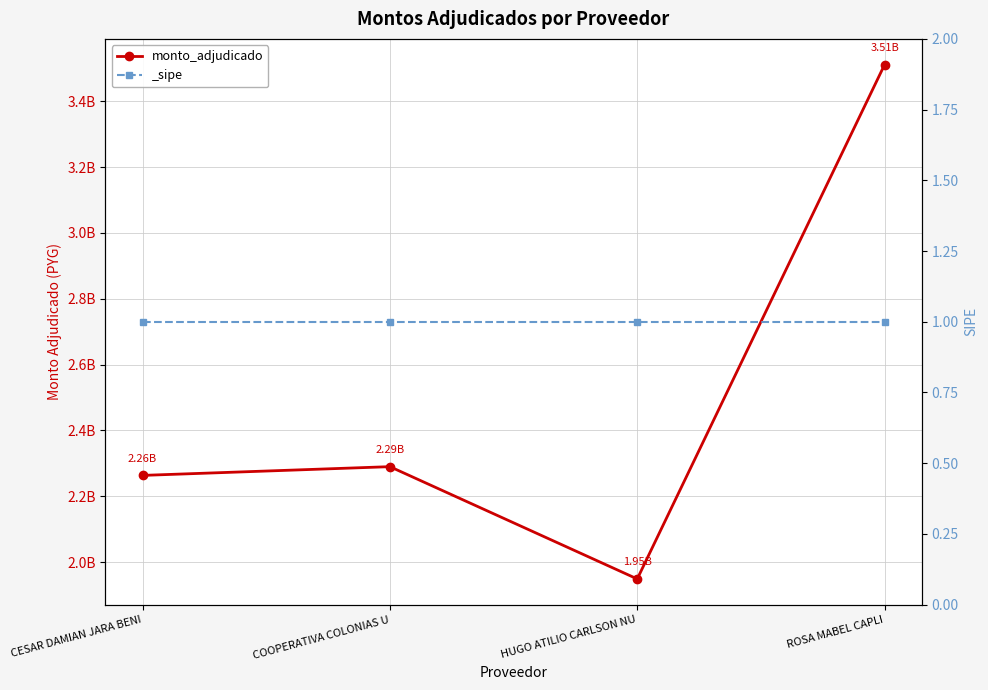

Rank the categories by value from highest to lowest.

ROSA MABEL CAPLI, COOPERATIVA COLONIAS U, CESAR DAMIAN JARA BENI, HUGO ATILIO CARLSON NU